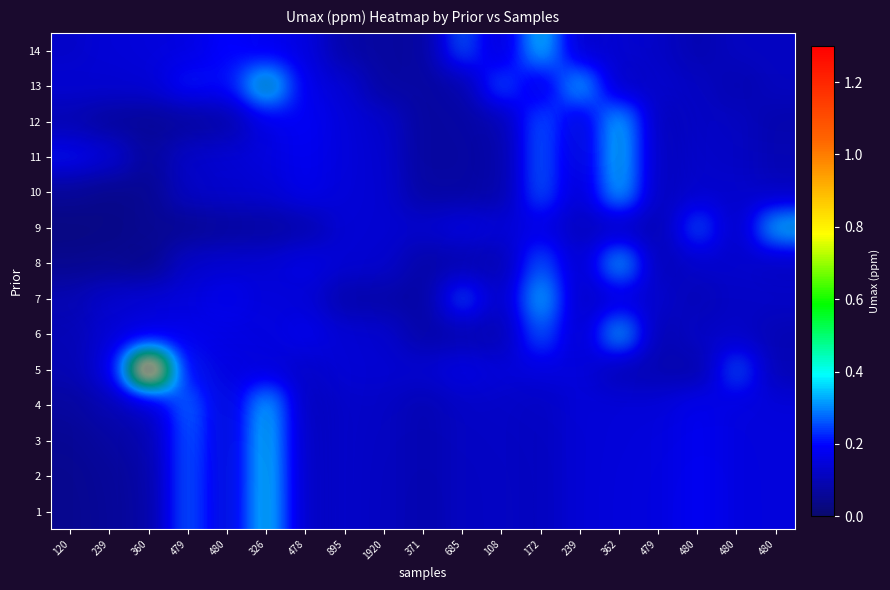

Which label corresponds to the largest value in the chart?

360